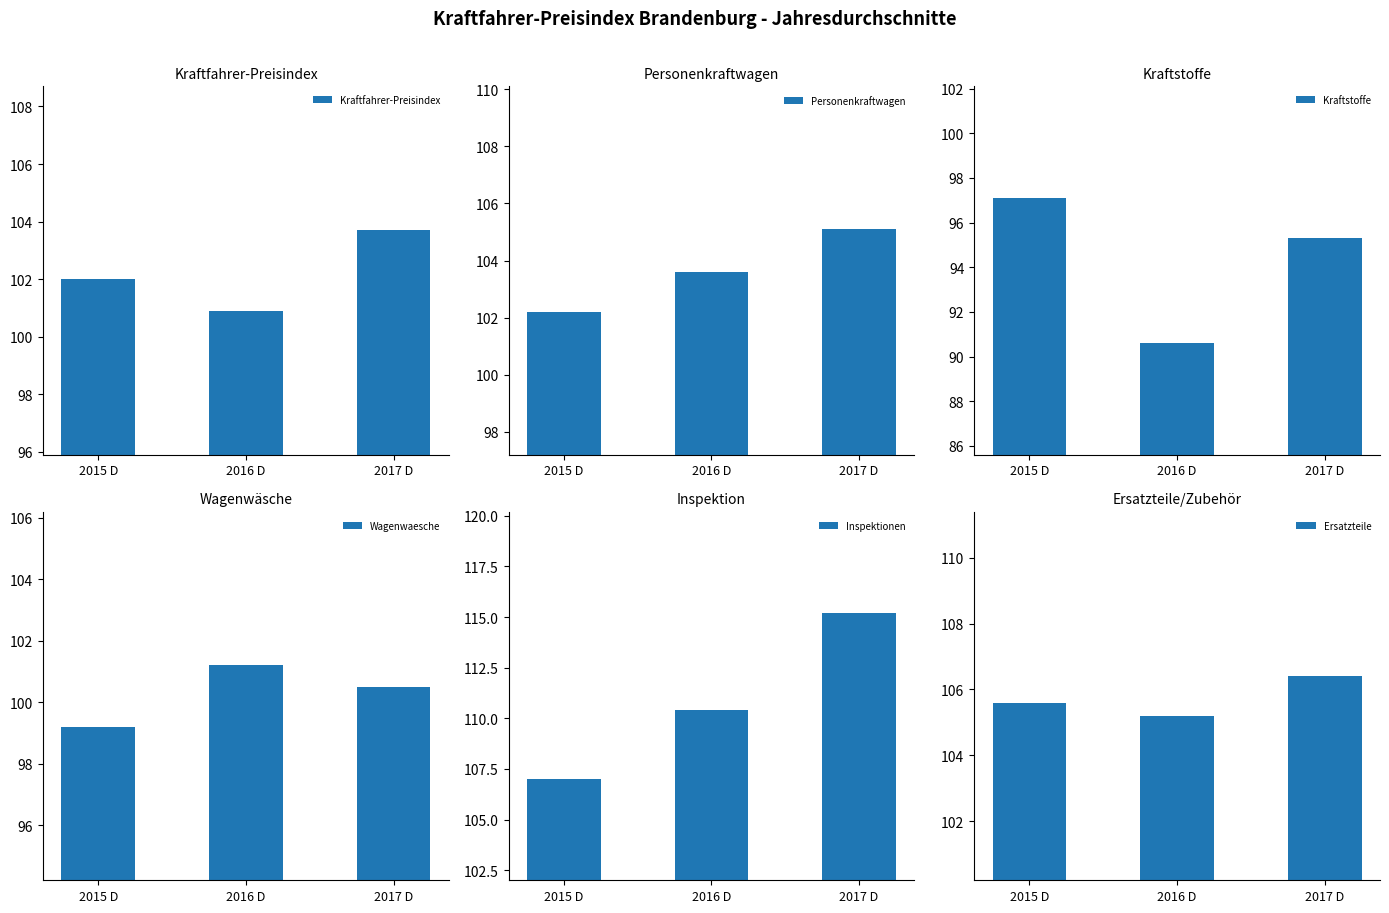

What is the difference between the maximum and minimum values in the Kraftstoffe series?

6.5